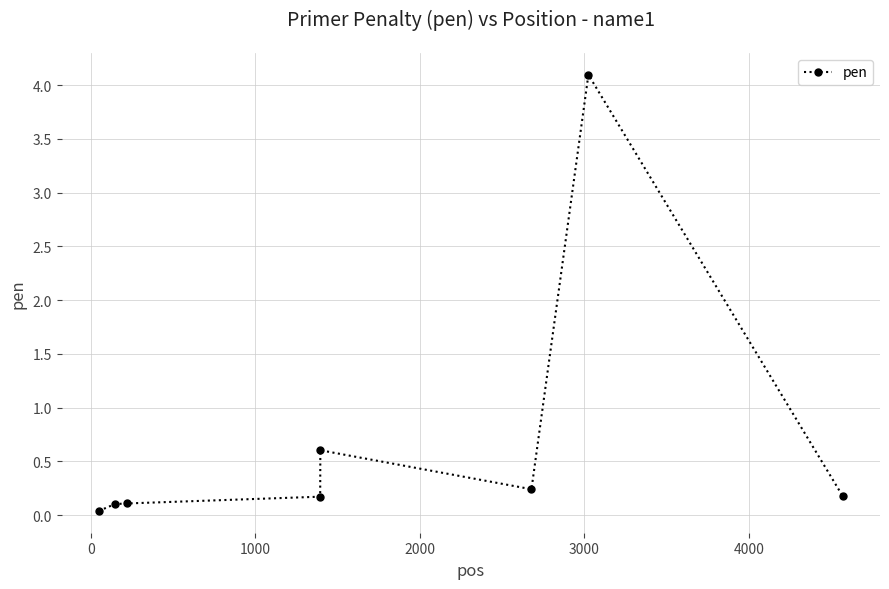

What is the difference between the second highest and second lowest values?

0.5